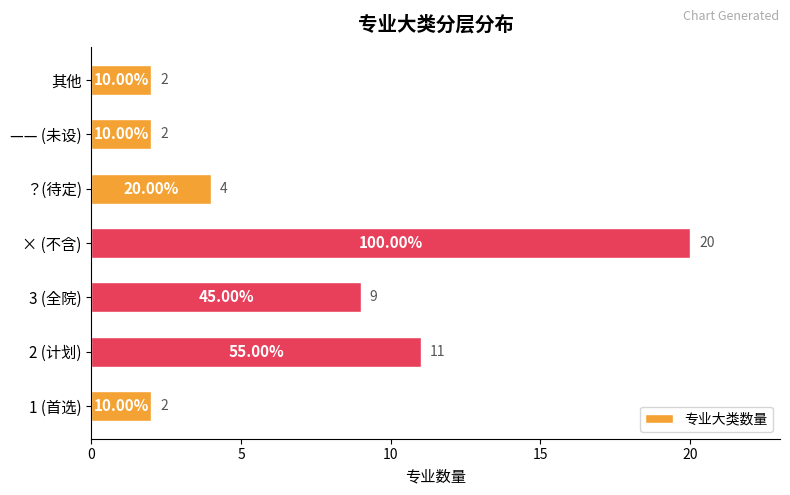

How many data points are less than 4?

3